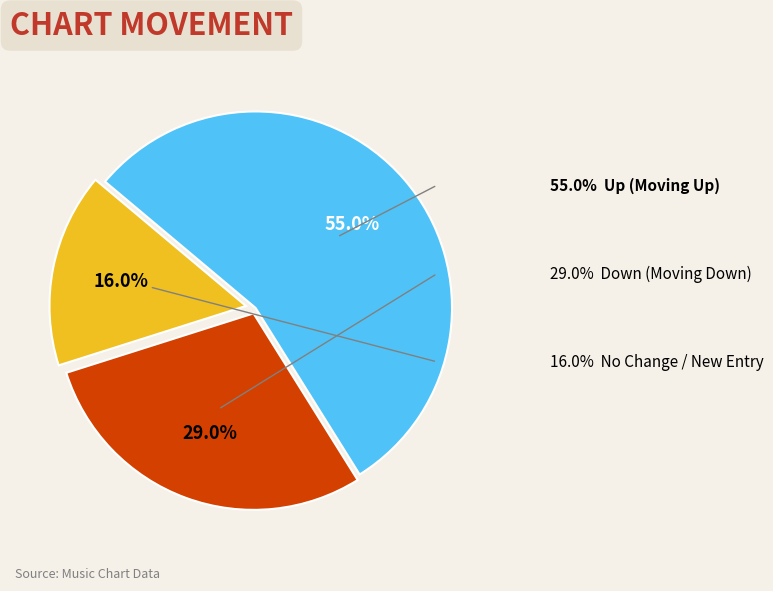

Is there any slice that represents more than half of the pie?

Yes